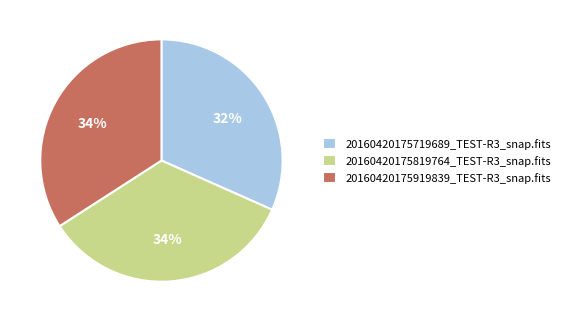

To the nearest percent, what portion does 20160420175719689_TEST-R3_snap.fits represent?

32%